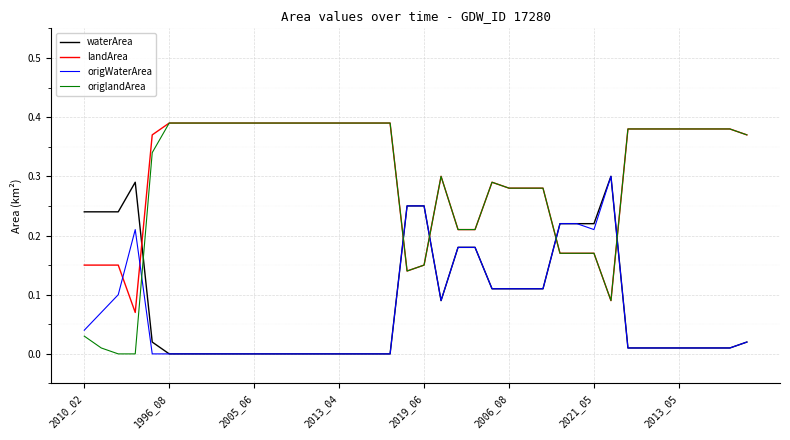

Which series has the largest range (max minus min)?

origlandArea